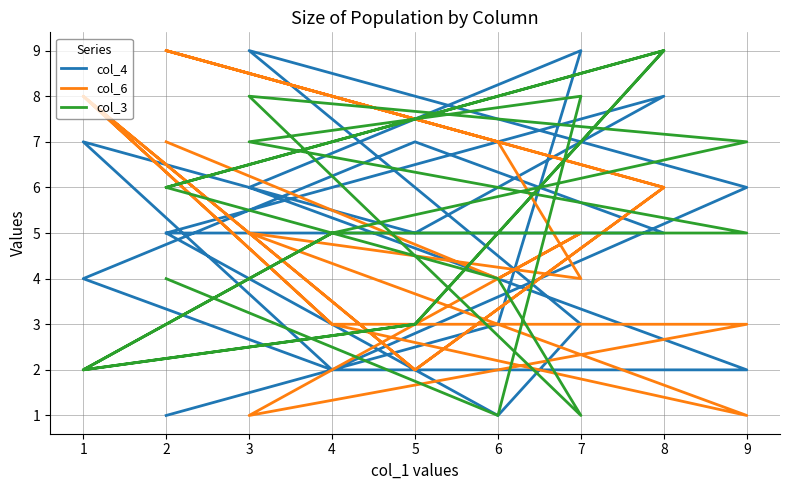

Where is the first local maximum for col_6?

1